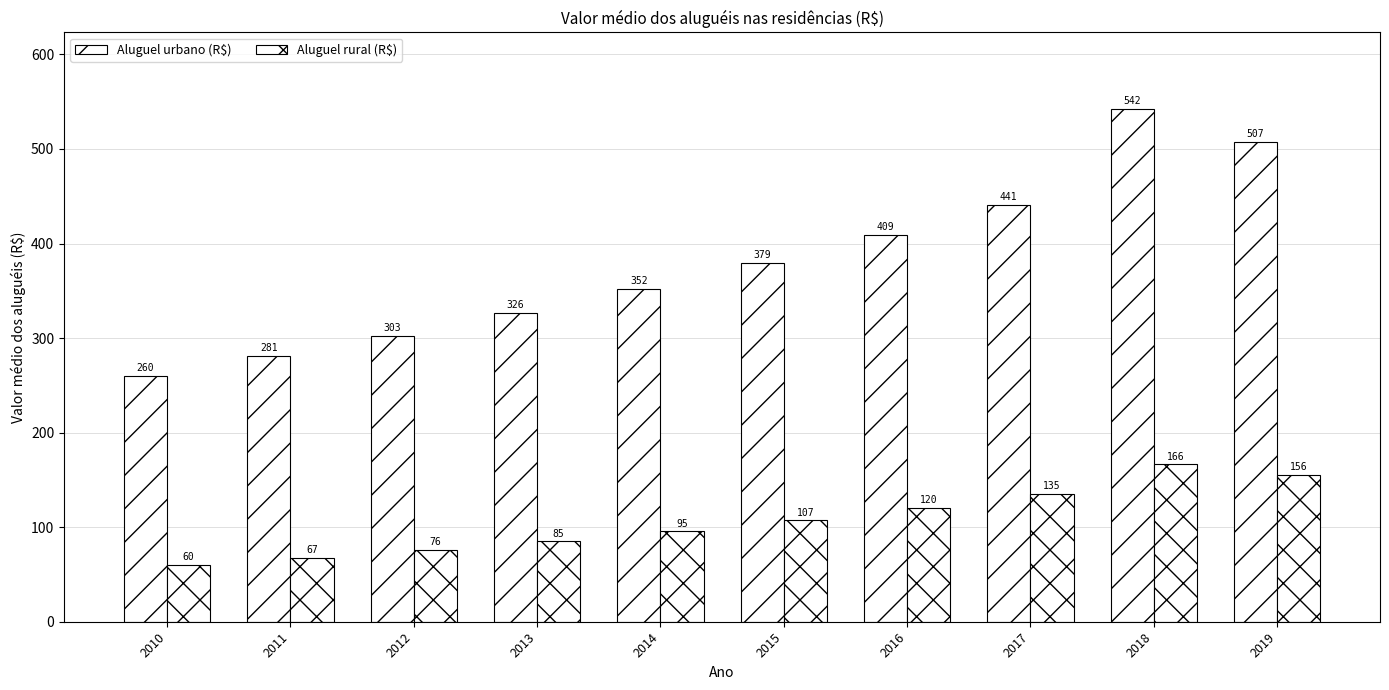

What is the spread (max minus min) of values at 2011?

213.3